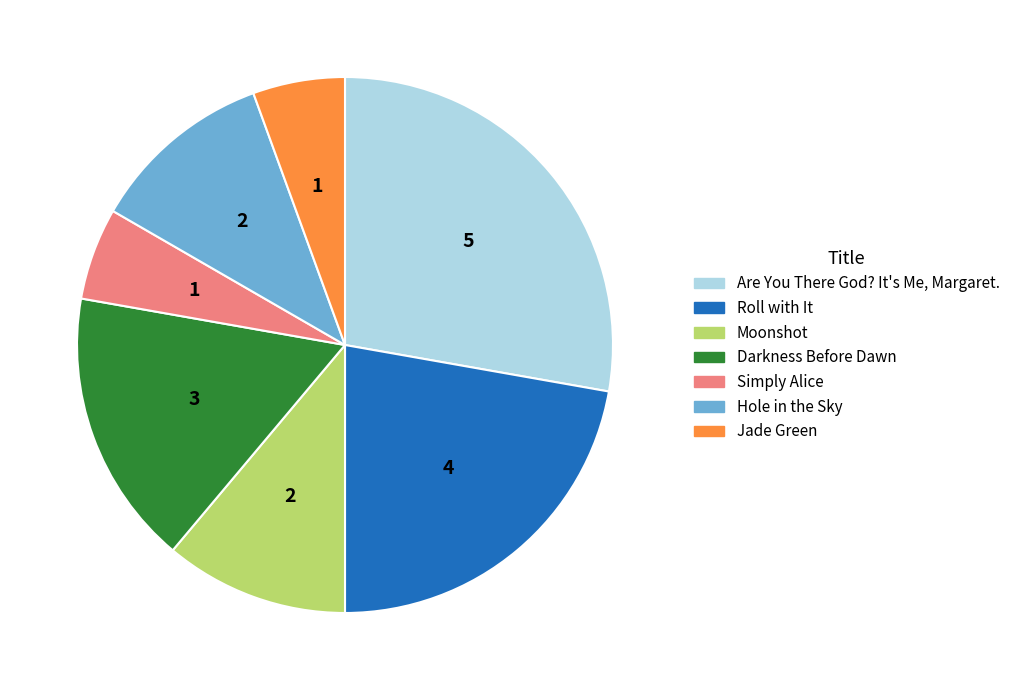

Which slice is the largest?

Are You There God? It's Me, Margaret.